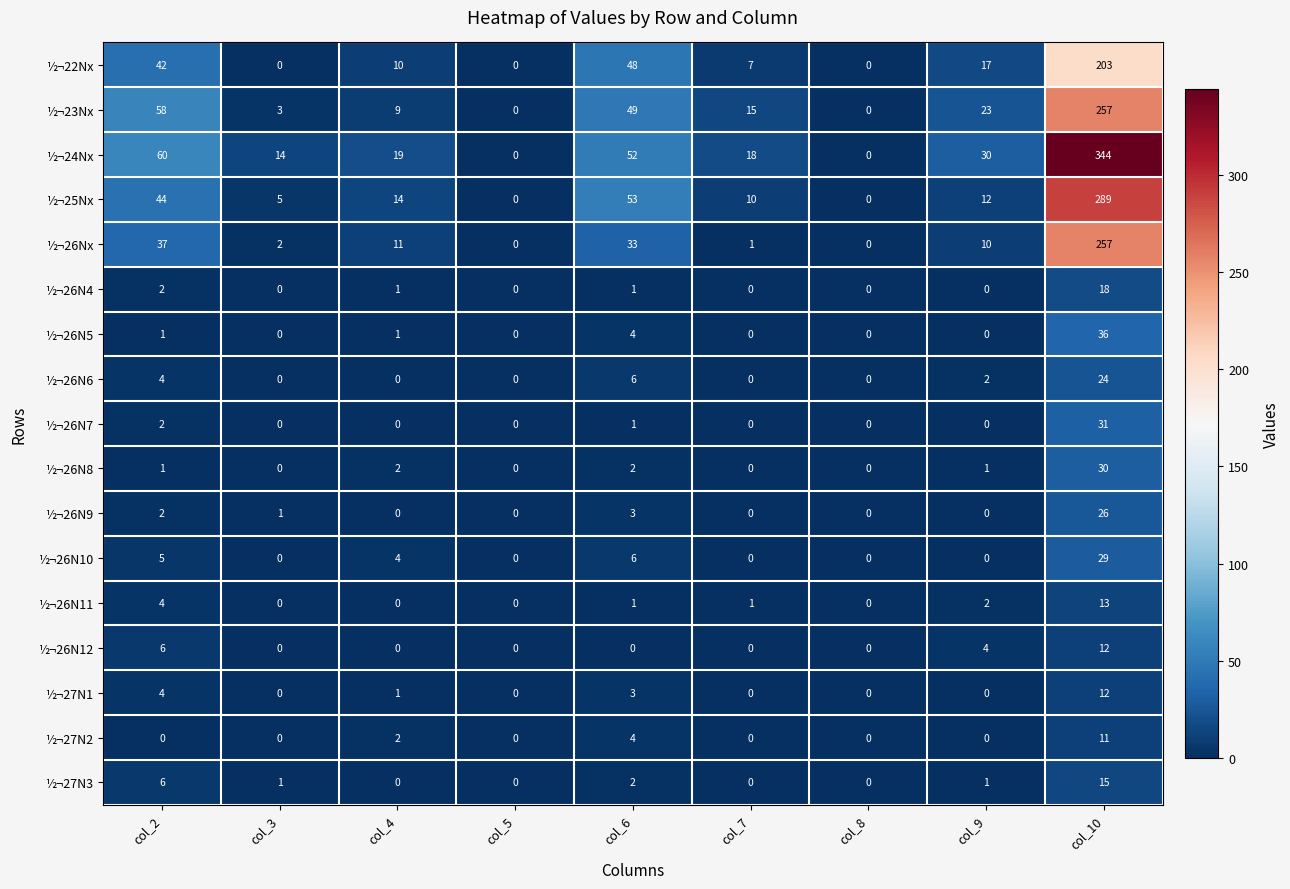

Which series has the largest range (max minus min)?

½¬24Nx